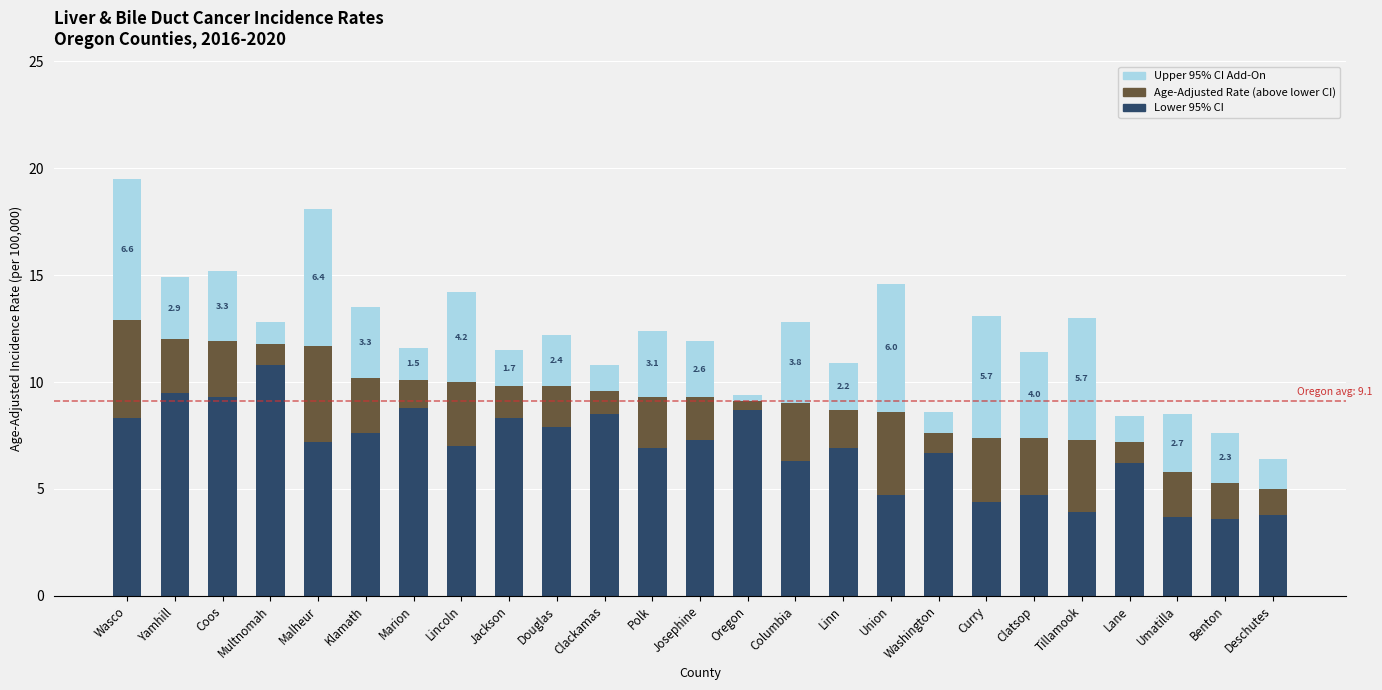

What is the difference between the Lower 95% CI values at Tillamook and Klamath?

3.7